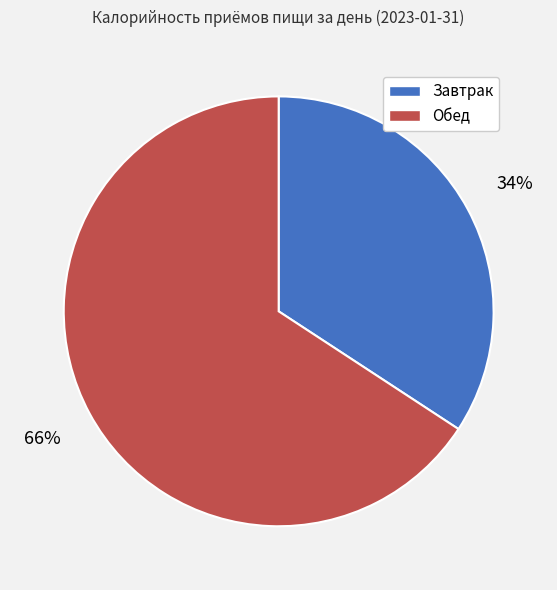

To the nearest percent, what portion does Завтрак represent?

34%